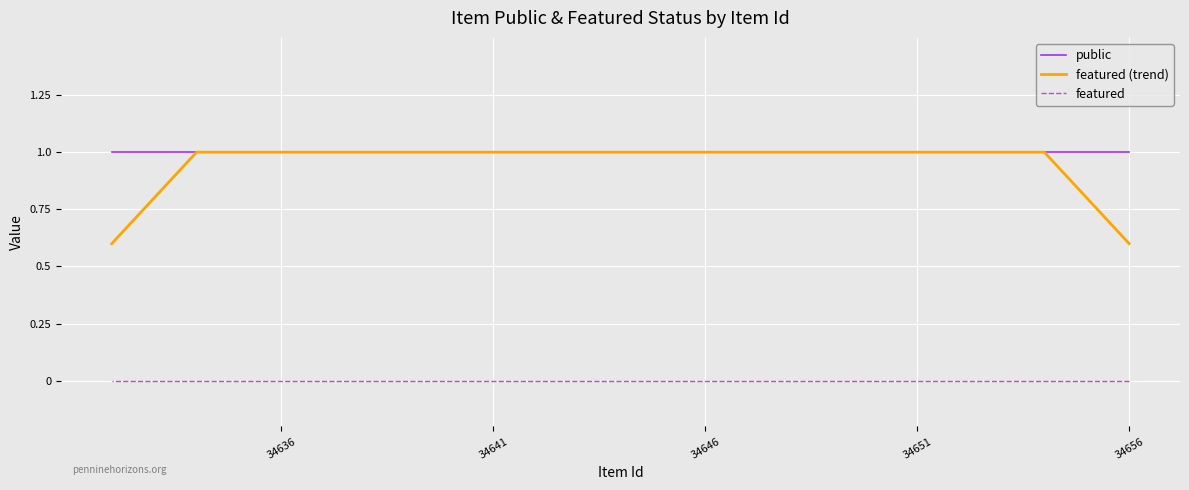

True or false: featured (trend) and public cross at least once.

False